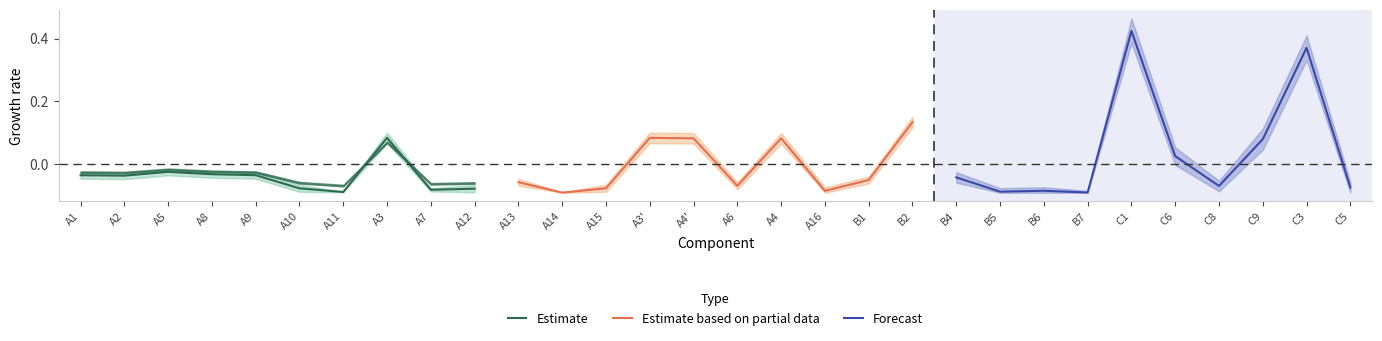

Where does the Forecast series first go above 0?

C1